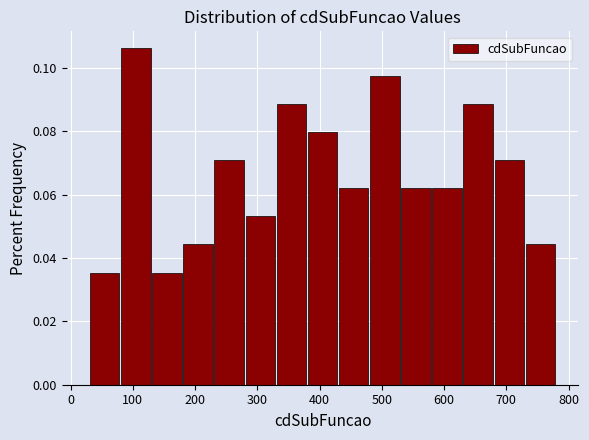

Reading left to right, list every bar in this chart as the range it spans on the x-axis followed by its height. Neither the bar edges nor the heights are printed on the chart, so give them approximately, as read against the axes.

31 to 81: 0.036
81 to 131: 0.106
131 to 181: 0.036
181 to 231: 0.044
231 to 281: 0.070
281 to 331: 0.054
331 to 381: 0.088
381 to 431: 0.080
431 to 481: 0.062
481 to 531: 0.098
531 to 581: 0.062
581 to 631: 0.062
631 to 681: 0.088
681 to 731: 0.070
731 to 781: 0.044